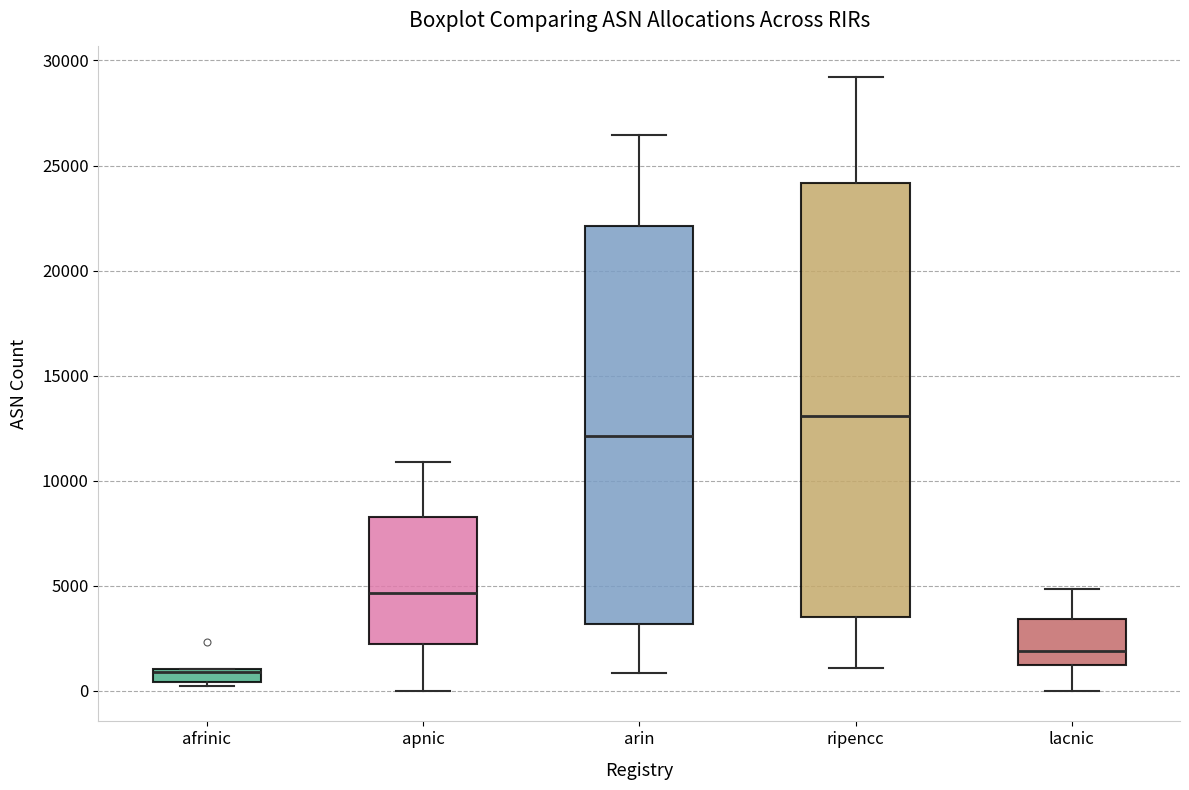

Which box has the highest median line?

ripencc